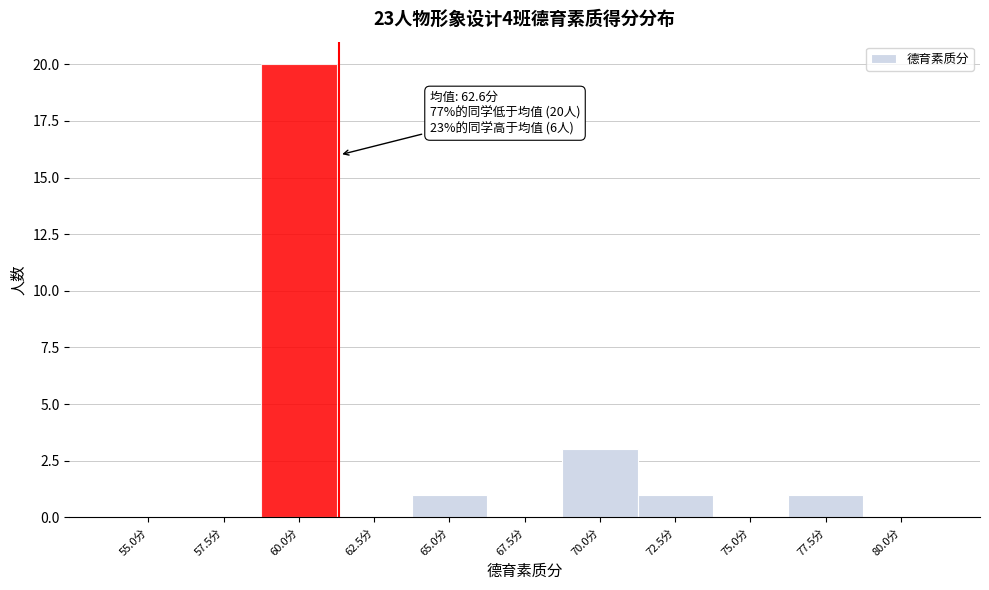

Reading right to left, extract all data points from this chart.

80.0分=0	77.5分=1	75.0分=0	72.5分=1	70.0分=3	67.5分=0	65.0分=1	62.5分=0	60.0分=20	57.5分=0	55.0分=0